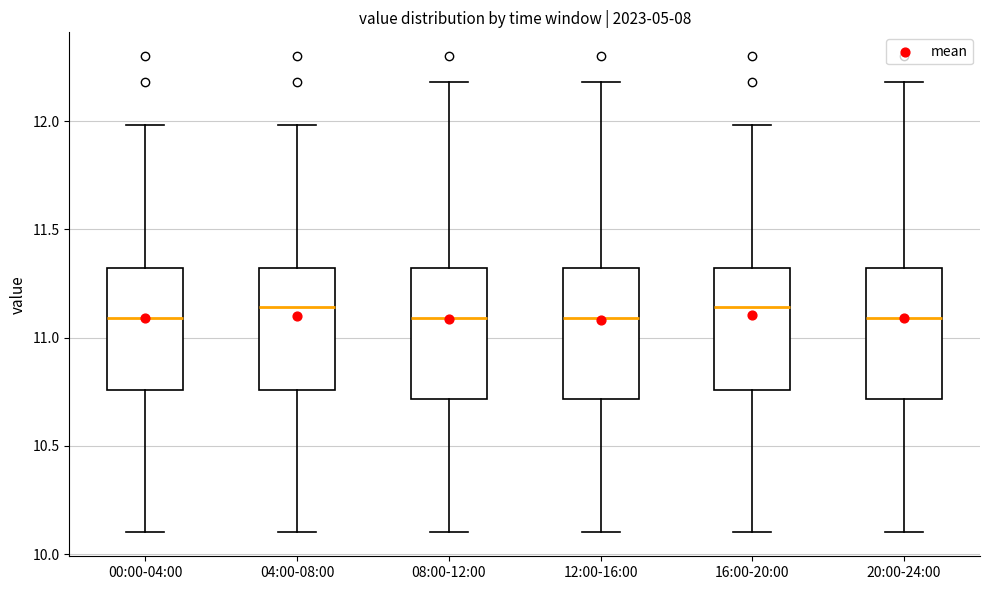

Reading left to right, transcribe this box plot: for each box, give where its median line is, the range the box spans, and where its two whiskers end, as read against the y-axis. The values are not printed on the chart, so give them approximately, as read against the axis.

00:00-04:00: median 11.10, box 10.75 to 11.30, whiskers 10.10 to 12.00
04:00-08:00: median 11.15, box 10.75 to 11.30, whiskers 10.10 to 12.00
08:00-12:00: median 11.10, box 10.70 to 11.30, whiskers 10.10 to 12.20
12:00-16:00: median 11.10, box 10.70 to 11.30, whiskers 10.10 to 12.20
16:00-20:00: median 11.15, box 10.75 to 11.30, whiskers 10.10 to 12.00
20:00-24:00: median 11.10, box 10.70 to 11.30, whiskers 10.10 to 12.20